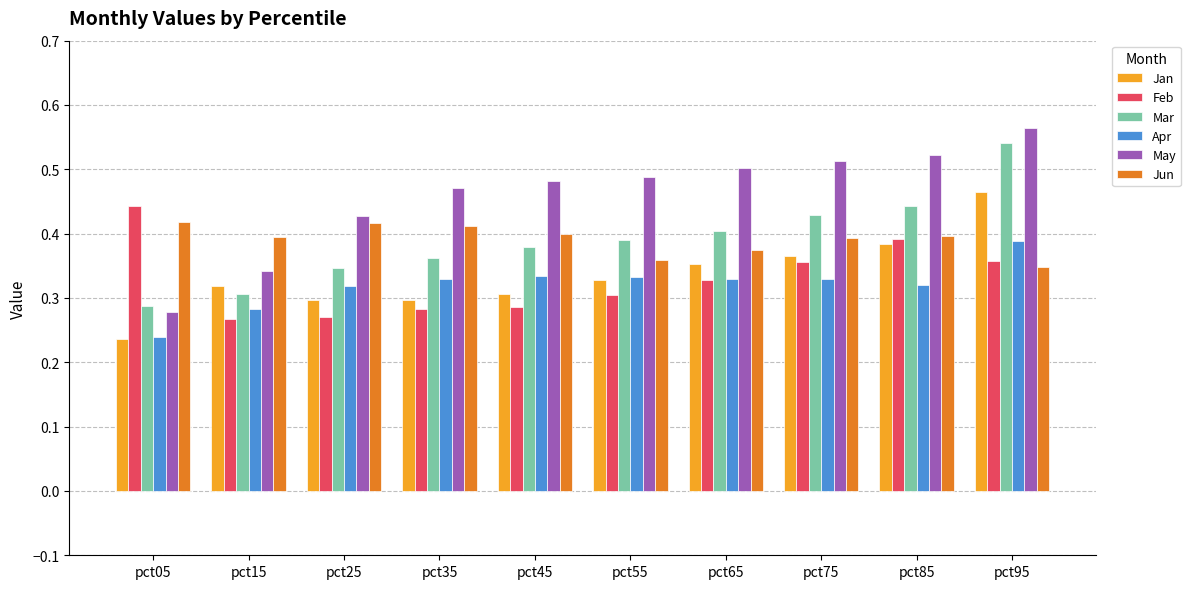

Count the Jun values in the range 0 to 1.

10